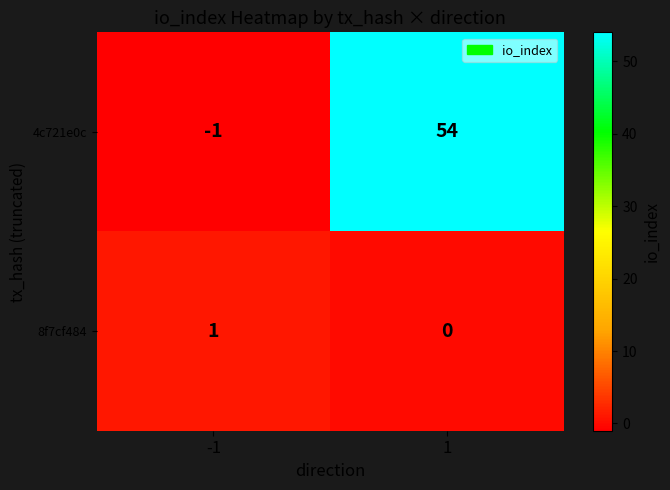

Count the number of data series in this chart.

2